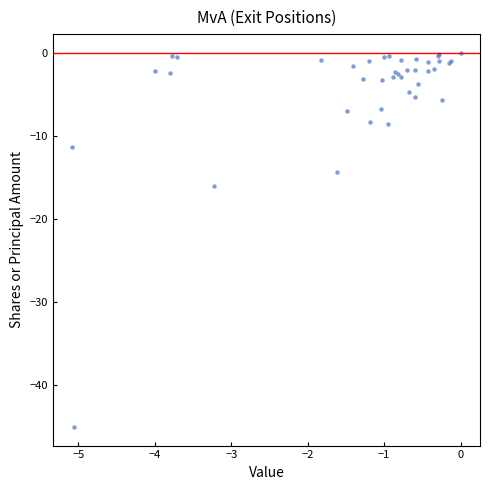

What Y value in the scatter plot is closest to -22?

-16.1